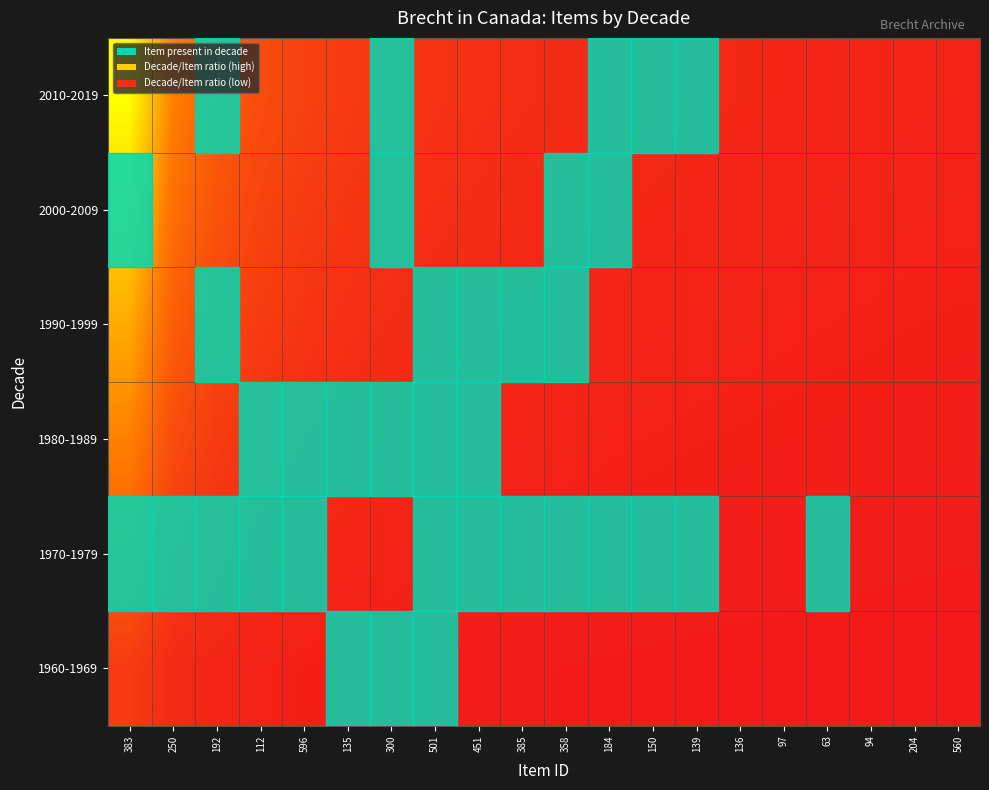

At how many categories does at least one series exceed 0?

20